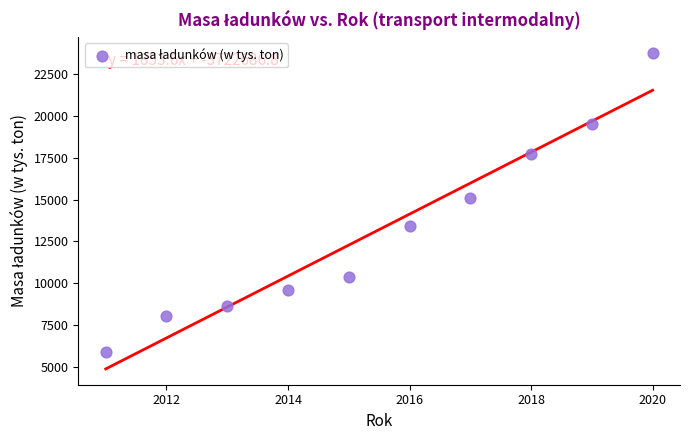

What Y value in the scatter plot is closest to 14841?

15080.5